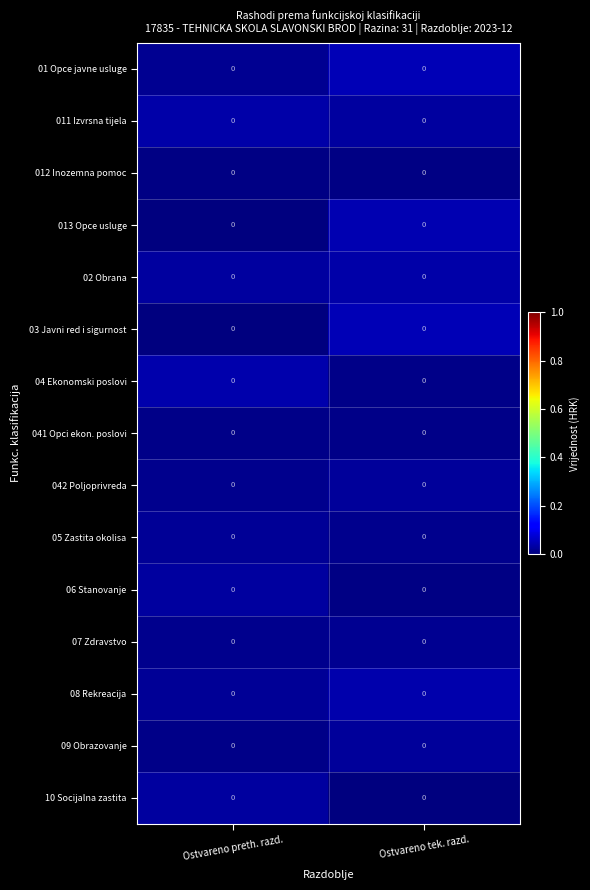

Which has a higher value, Ostvareno preth. razd. or Ostvareno tek. razd.?

Ostvareno tek. razd.